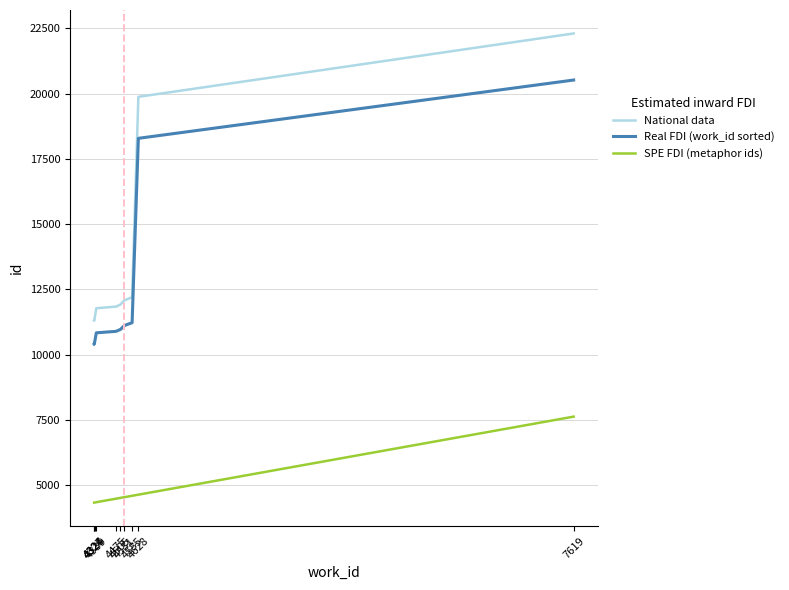

The Real FDI (work_id sorted) series shows 10888 at 4475. True or false?

True